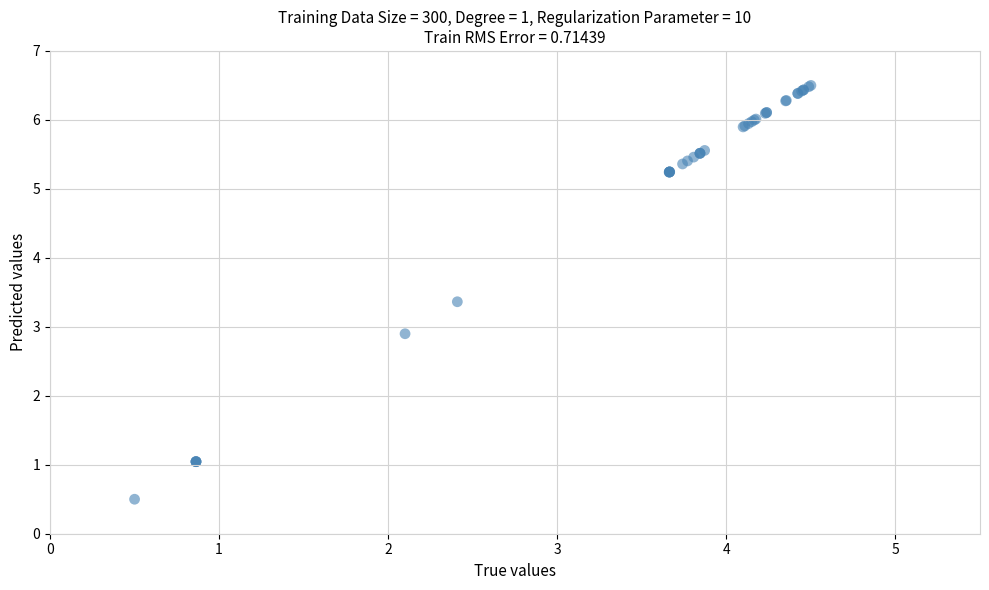

What Y value in the scatter plot is closest to 3?

2.9